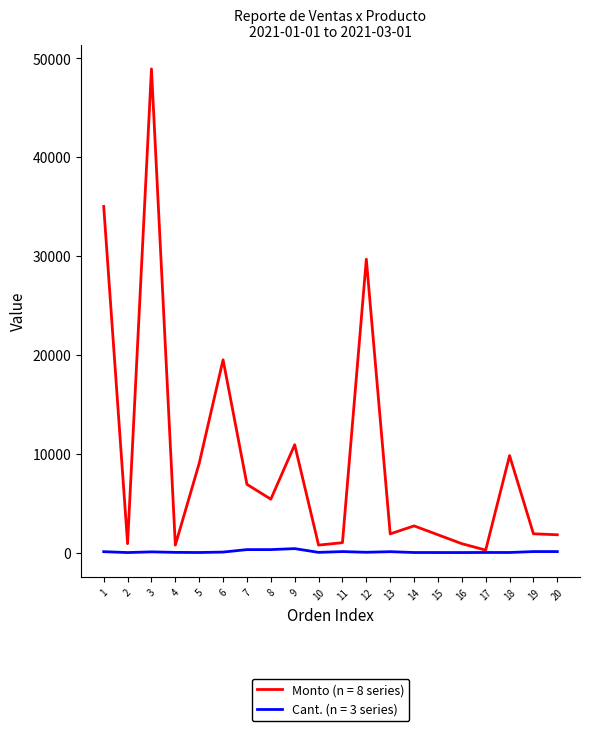

List the series in order of their overall mean, lowest first.

Cant. (n = 3 series), Monto (n = 8 series)